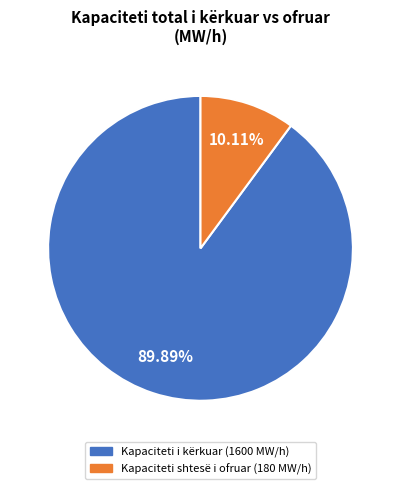

Count the number of slices in the pie.

2